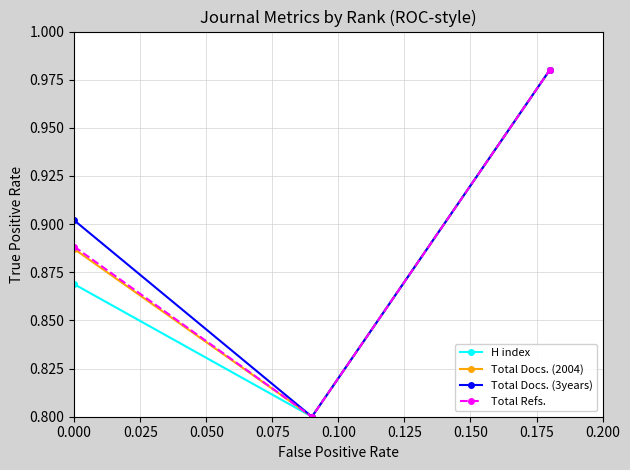

What is the minimum value shown in the chart?

0.8